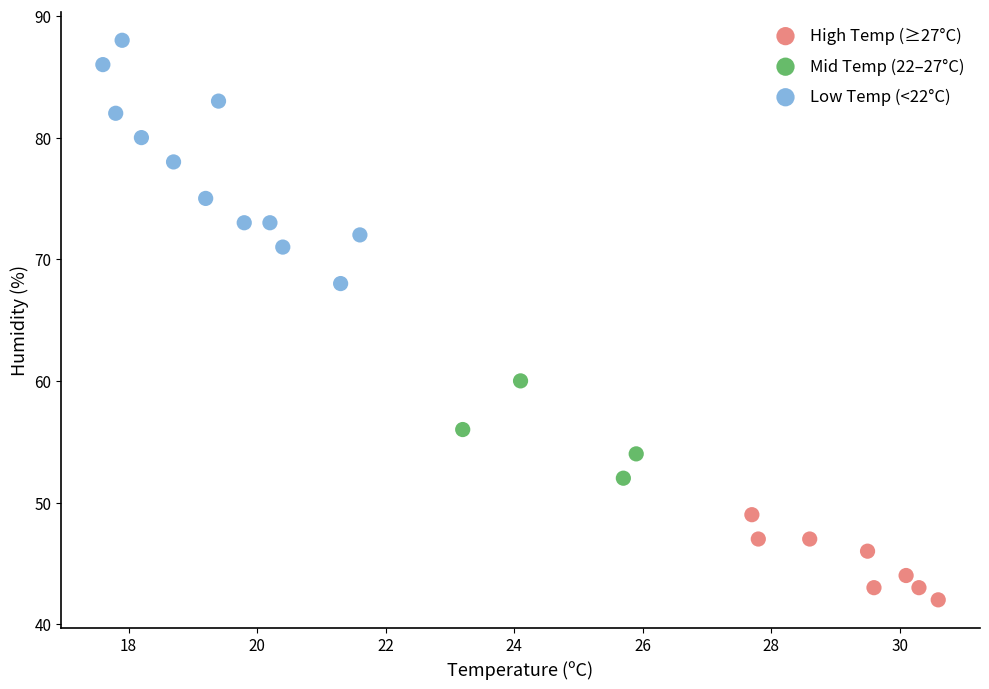

Which series contains the highest Y value?

Low Temp (<22°C)